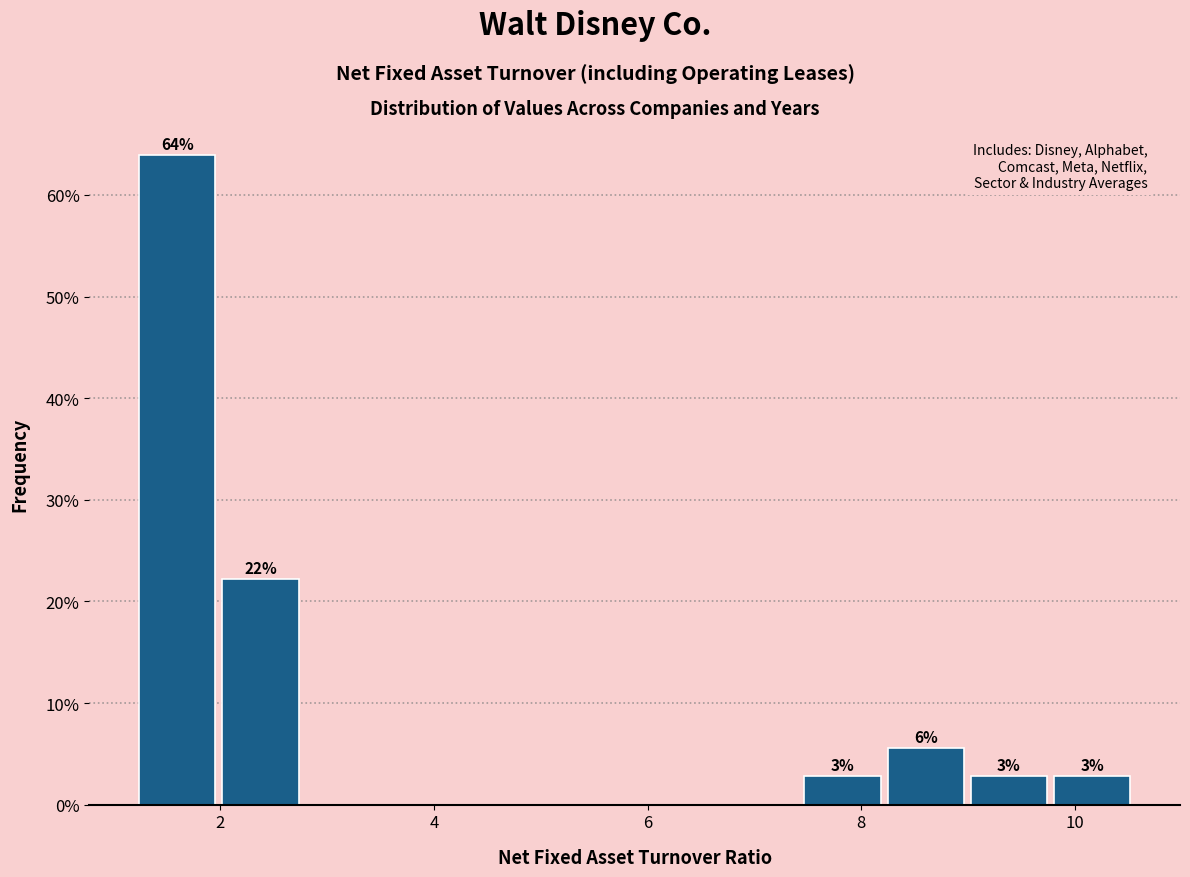

Around what value on the x-axis is the tallest bar? Give the approximate position of its centre, as read against the axis.

1.6